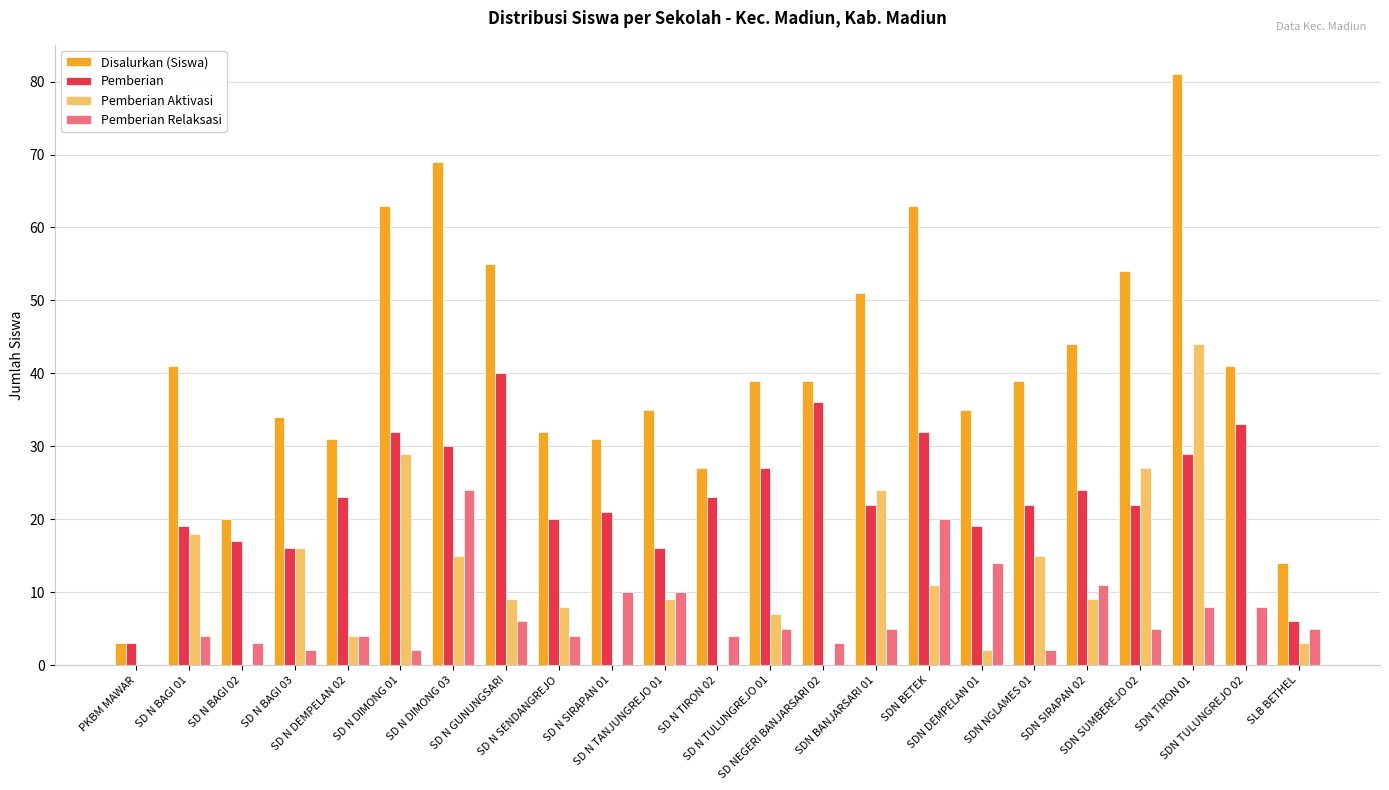

Count the number of data series in this chart.

4